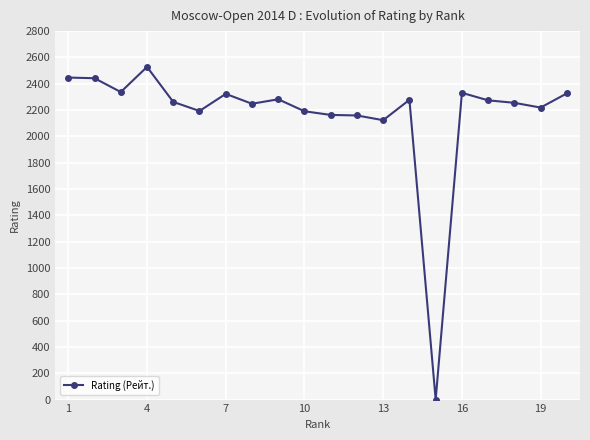

True or false: the data has more than 2 interior local peaks.

True